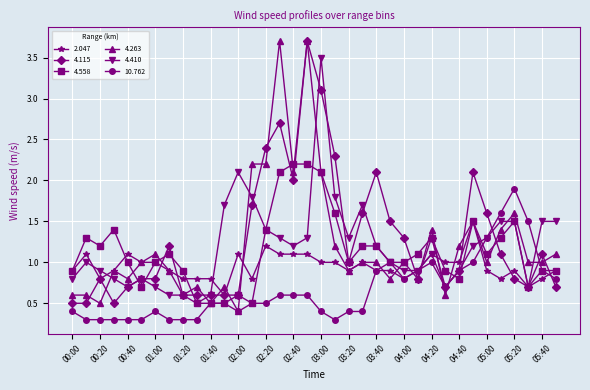

True or false: 10.762 has more than 1 interior local peaks.

True